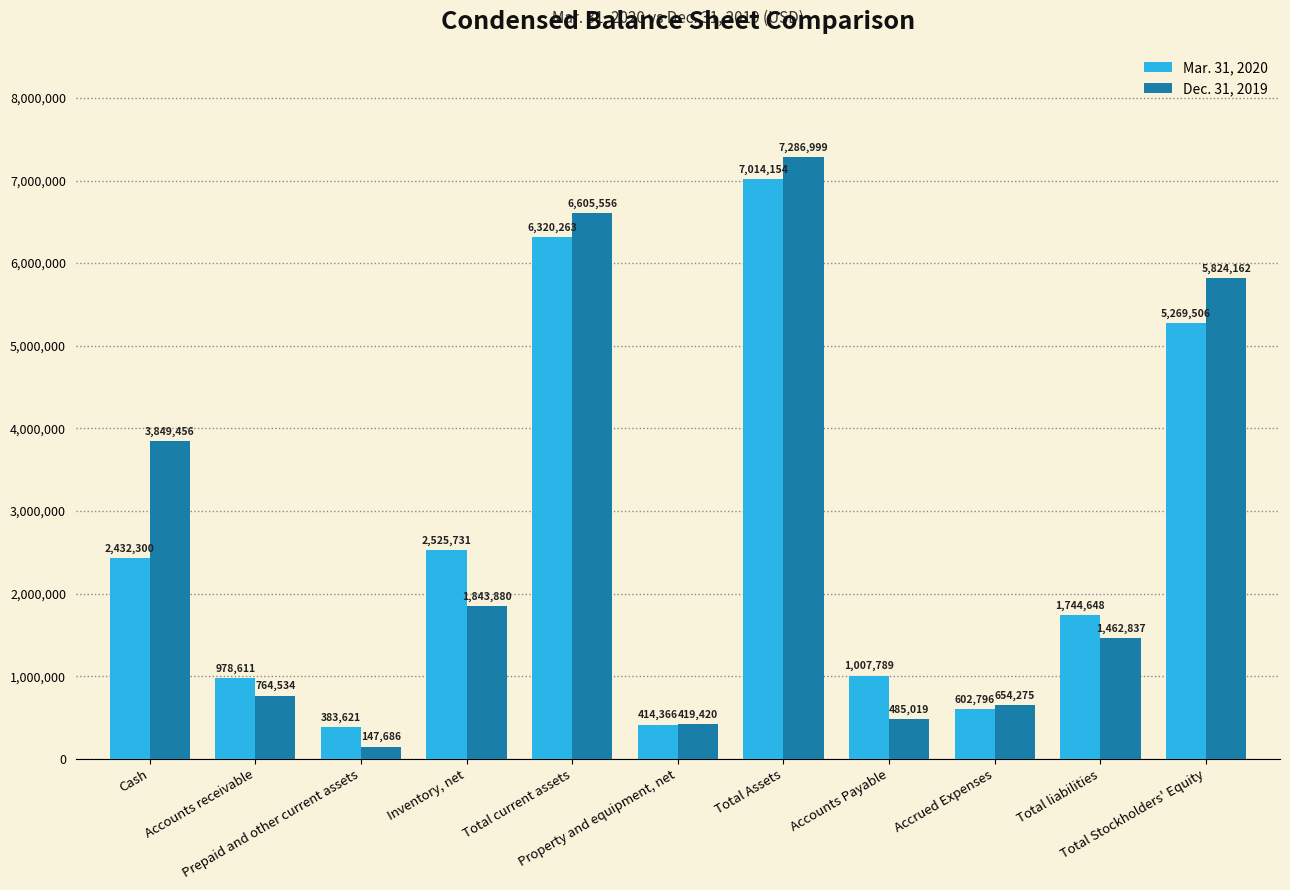

How many groups of bars are there?

11